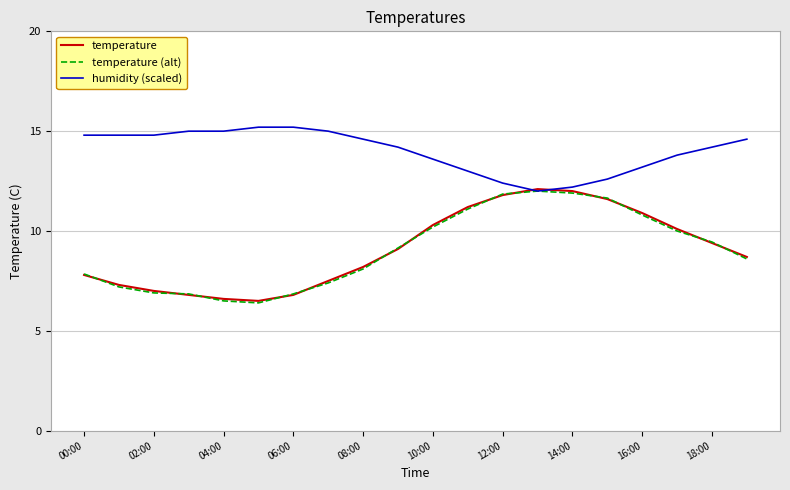

What is the maximum value for temperature (alt)?

12.0